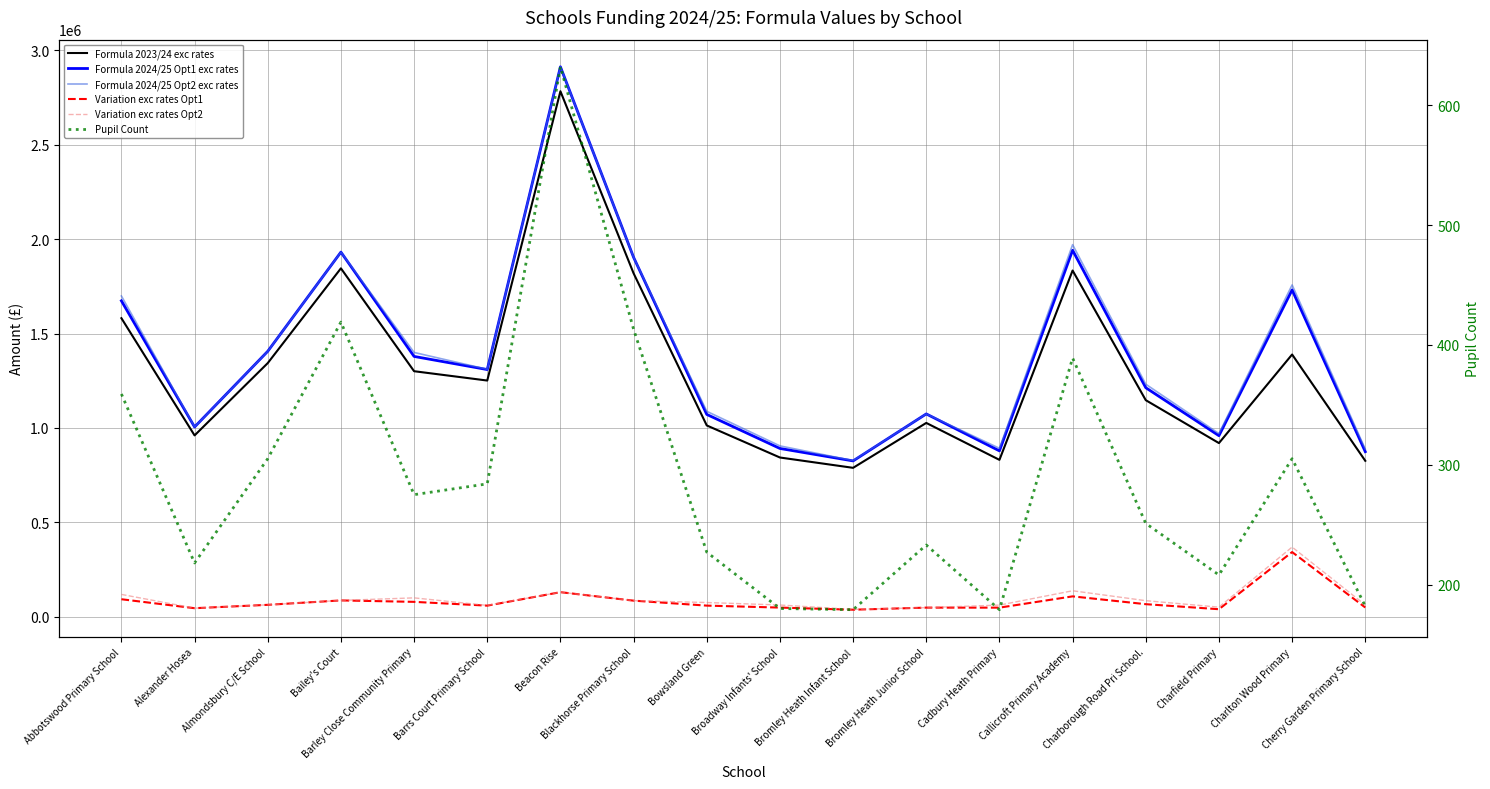

How many interior local valleys does the Variation exc rates Opt1 series have?

5